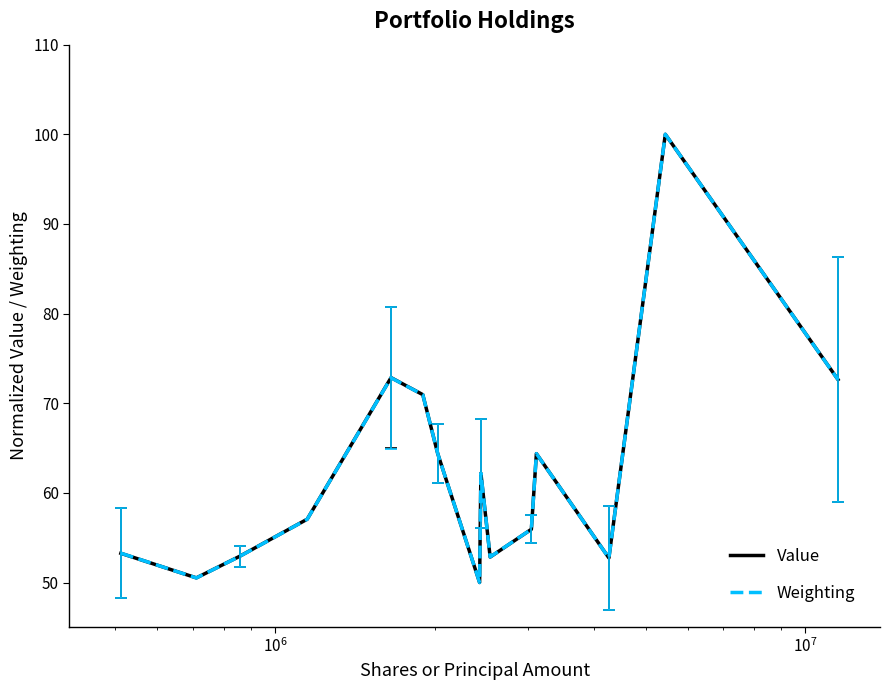

True or false: Value has more than 1 points higher than both neighbors.

True